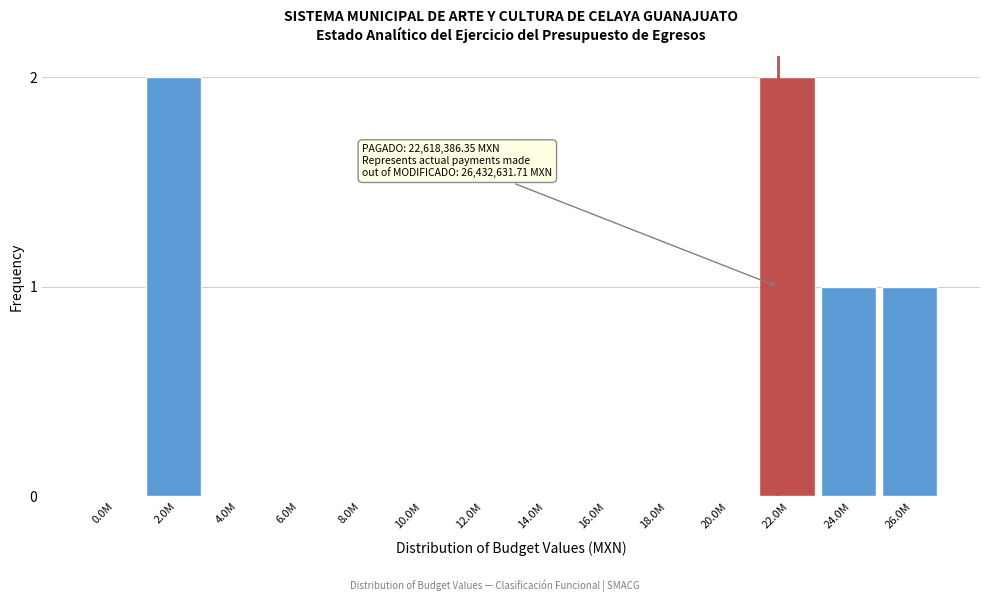

Reading left to right, extract all data points from this chart.

0.0M=0	2.0M=2	4.0M=0	6.0M=0	8.0M=0	10.0M=0	12.0M=0	14.0M=0	16.0M=0	18.0M=0	20.0M=0	22.0M=2	24.0M=1	26.0M=1